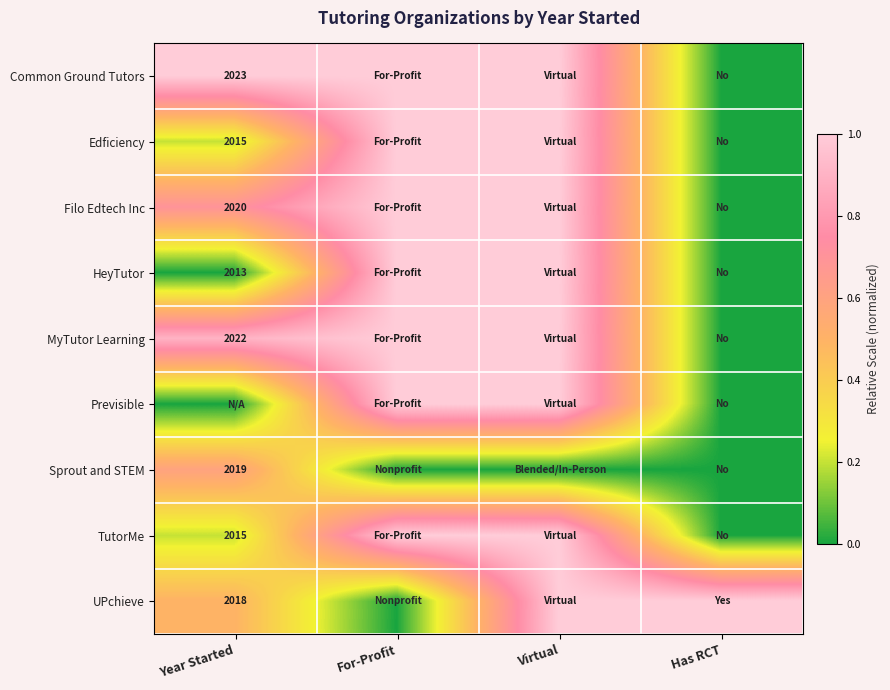

True or false: UPchieve has a value of 2018 at Year Started.

True